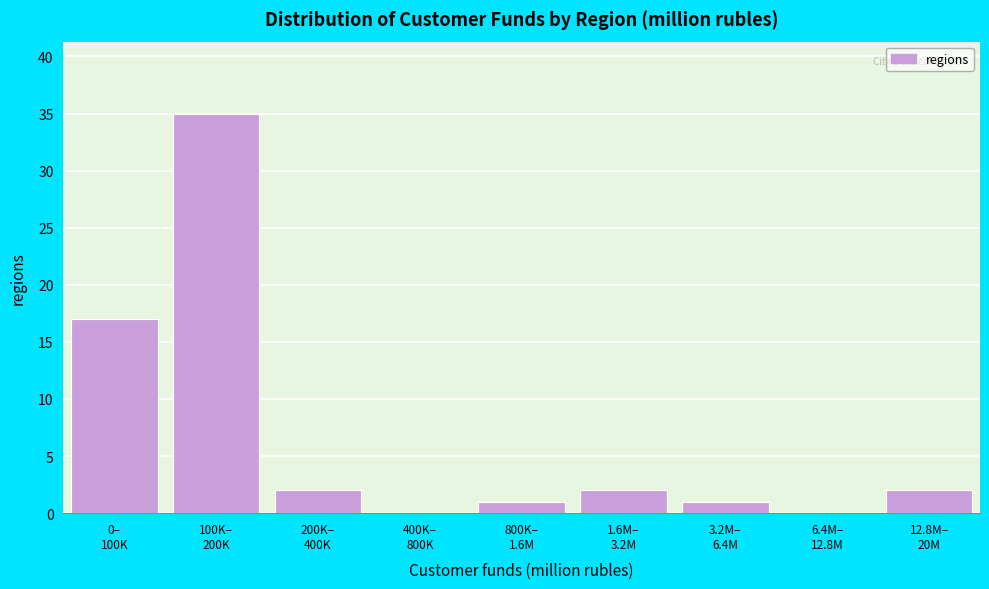

What is the greatest value displayed?

35